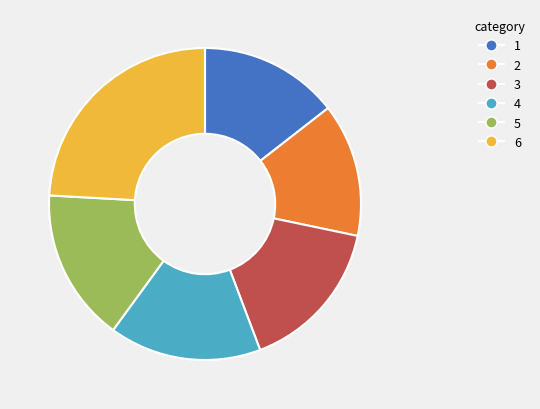

Does any single category account for the majority?

No